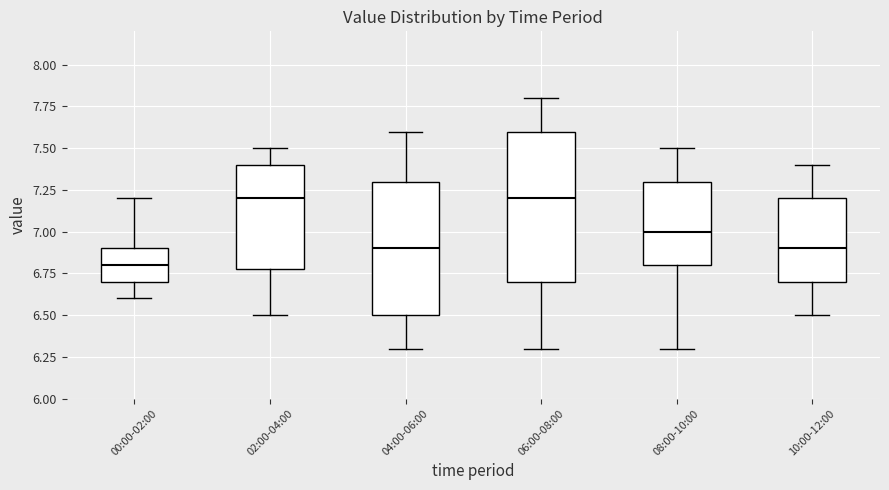

Reading left to right, transcribe this box plot: for each box, give where its median line is, the range the box spans, and where its two whiskers end, as read against the y-axis. The values are not printed on the chart, so give them approximately, as read against the axis.

00:00-02:00: median 6.8, box 6.7 to 6.9, whiskers 6.6 to 7.2
02:00-04:00: median 7.2, box 6.8 to 7.4, whiskers 6.5 to 7.5
04:00-06:00: median 6.9, box 6.5 to 7.3, whiskers 6.3 to 7.6
06:00-08:00: median 7.2, box 6.7 to 7.6, whiskers 6.3 to 7.8
08:00-10:00: median 7.0, box 6.8 to 7.3, whiskers 6.3 to 7.5
10:00-12:00: median 6.9, box 6.7 to 7.2, whiskers 6.5 to 7.4